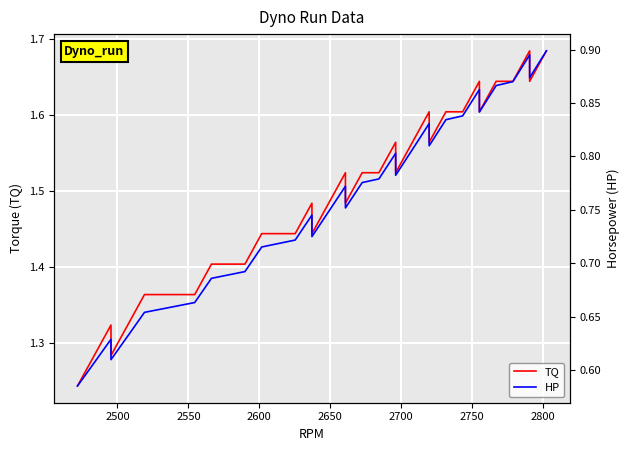

True or false: HP has more than 0 interior local peaks.

True